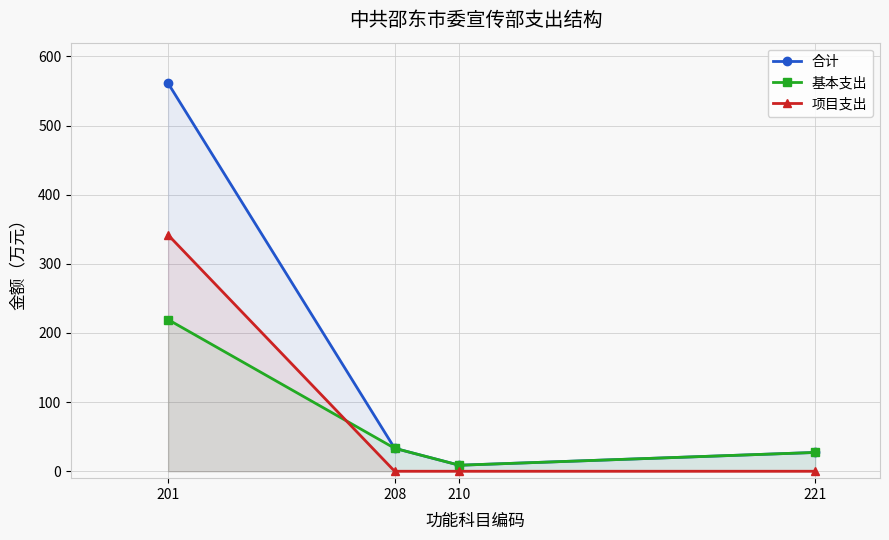

At which label does 基本支出 first exceed 33?

201